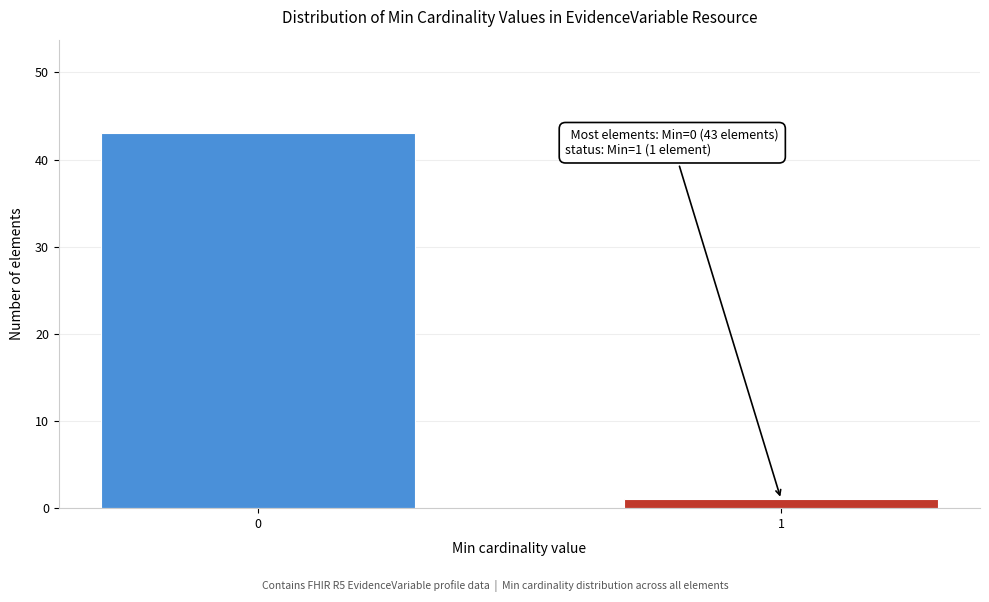

Reading right to left, extract all data points from this chart.

1=1	0=43